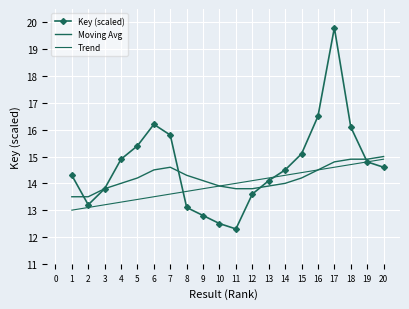

What is the difference between the Trend values at 11 and 19?

0.8